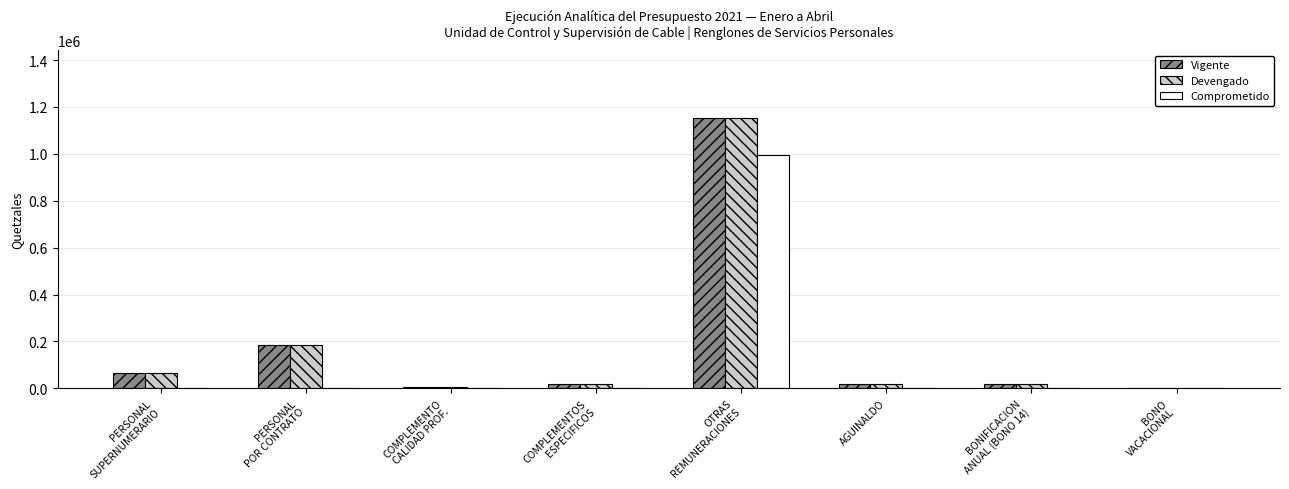

What is the total value across all series at OTRAS
REMUNERACIONES?

3300338